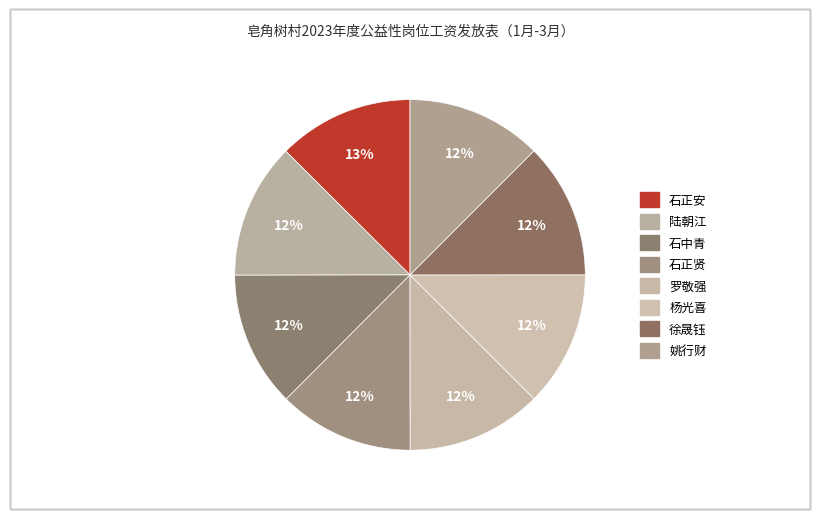

Count the number of slices in the pie.

8